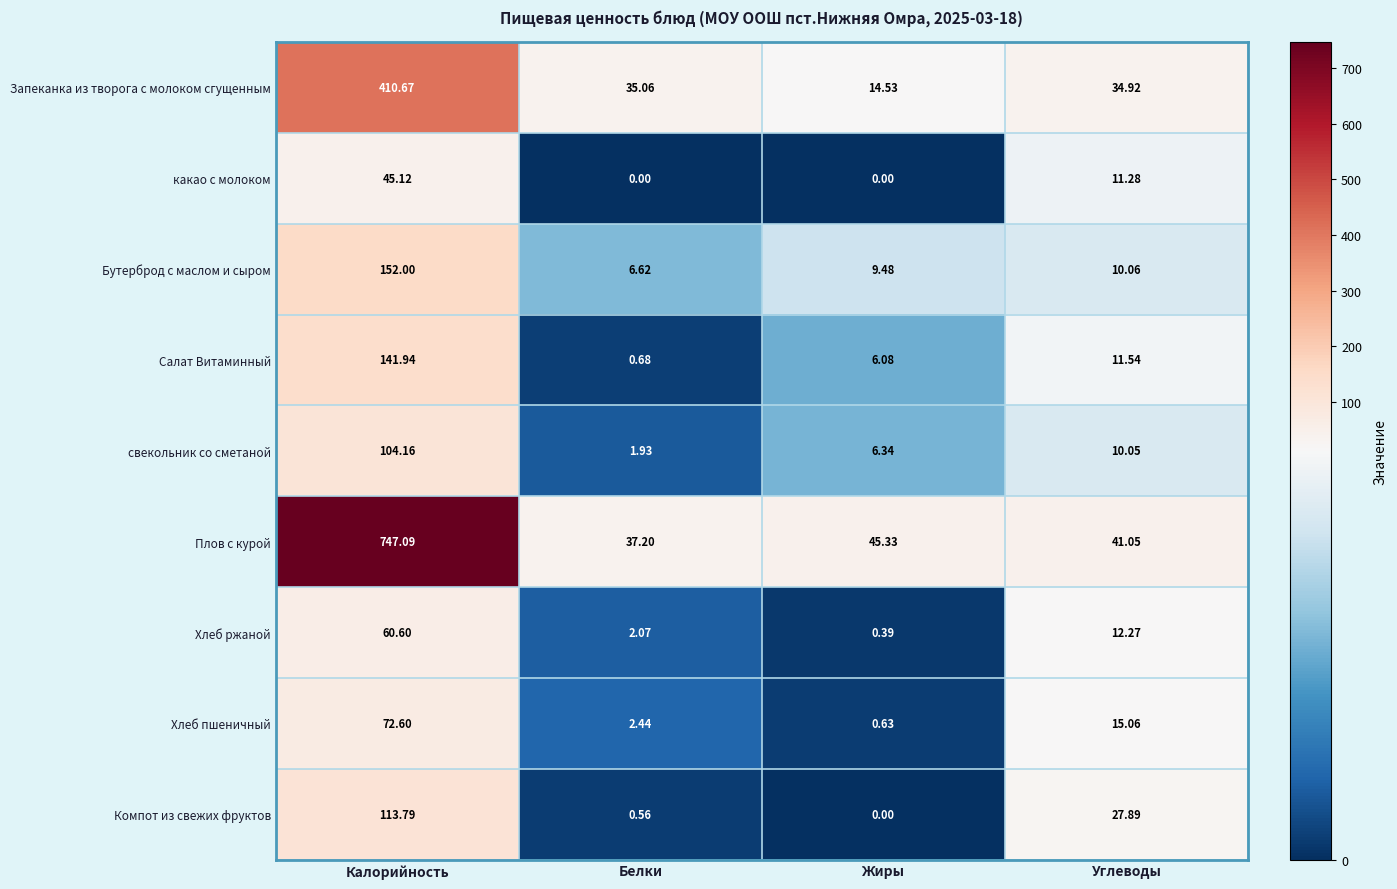

List the series in order of their peak value, lowest first.

какао с молоком, Хлеб ржаной, Хлеб пшеничный, свекольник со сметаной, Компот из свежих фруктов, Салат Витаминный, Бутерброд с маслом и сыром, Запеканка из творога с молоком сгущенным, Плов с курой